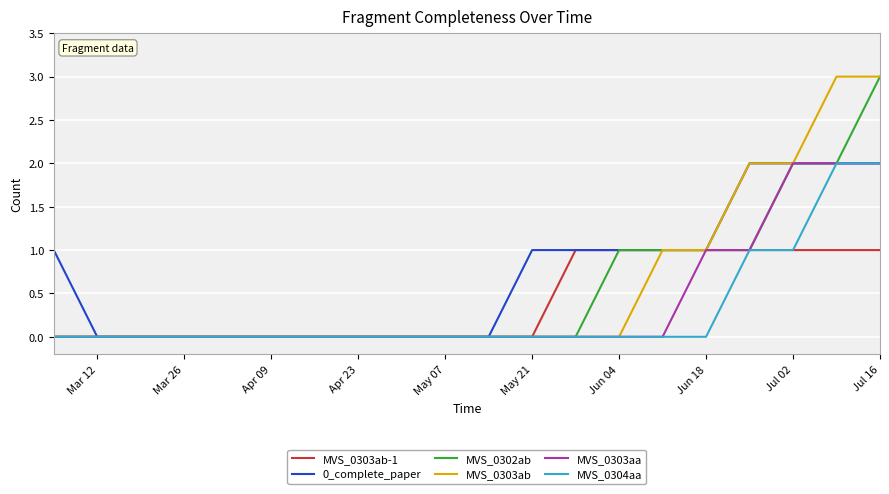

What is the highest value of the MVS_0302ab series?

3